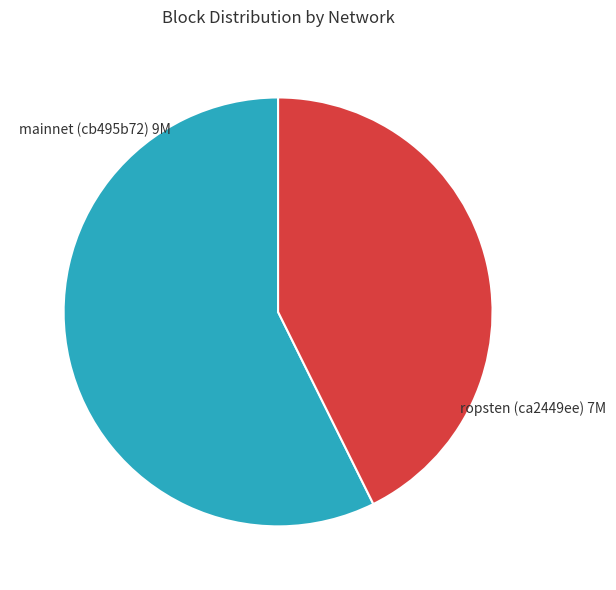

Is there any slice that represents more than half of the pie?

Yes